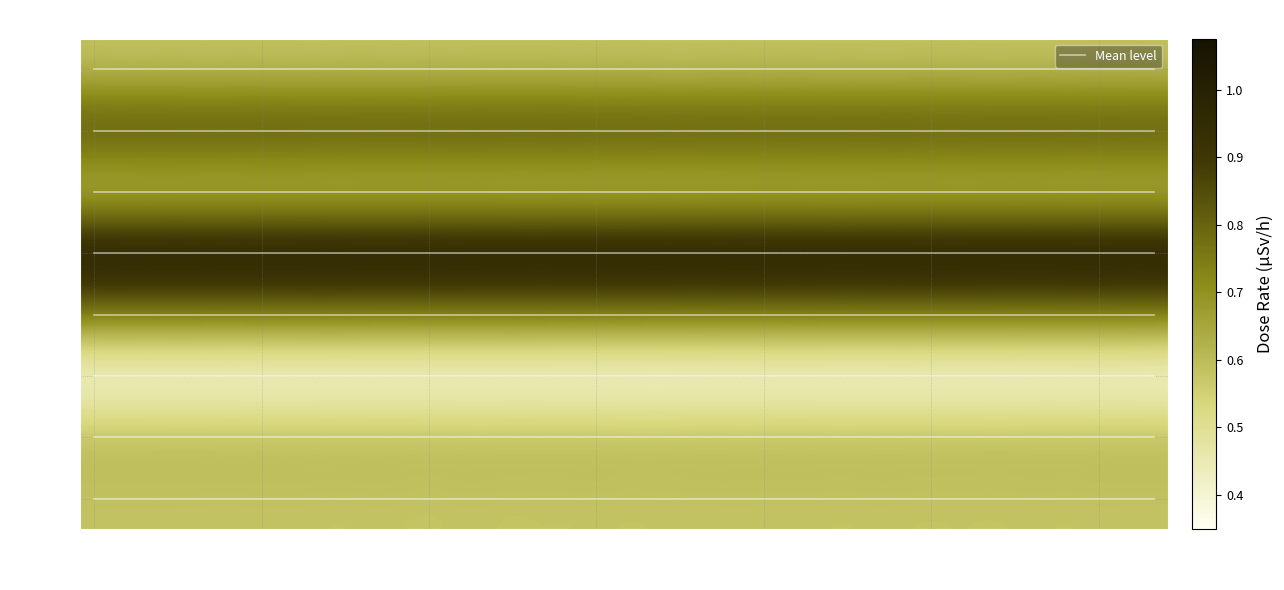

Which series has the largest range (max minus min)?

MP-5